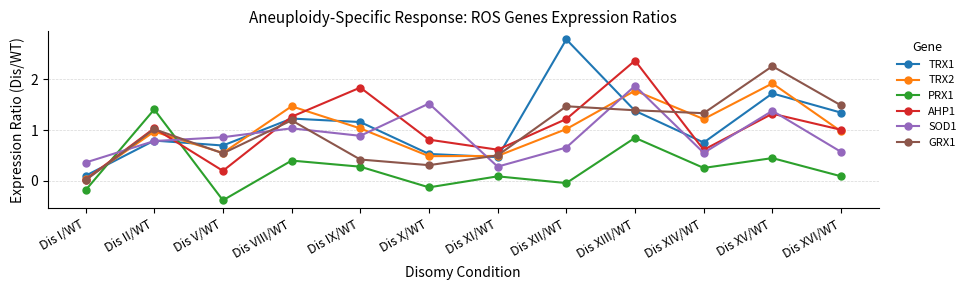

How many lines are shown in the chart?

6